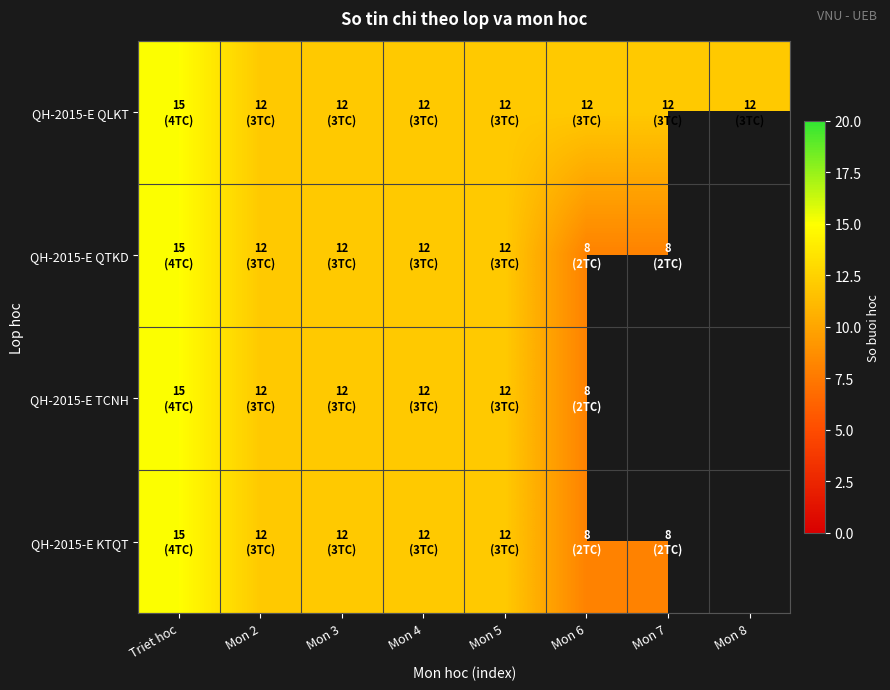

How many QH-2015-E QLKT values are between 12 and 13?

7